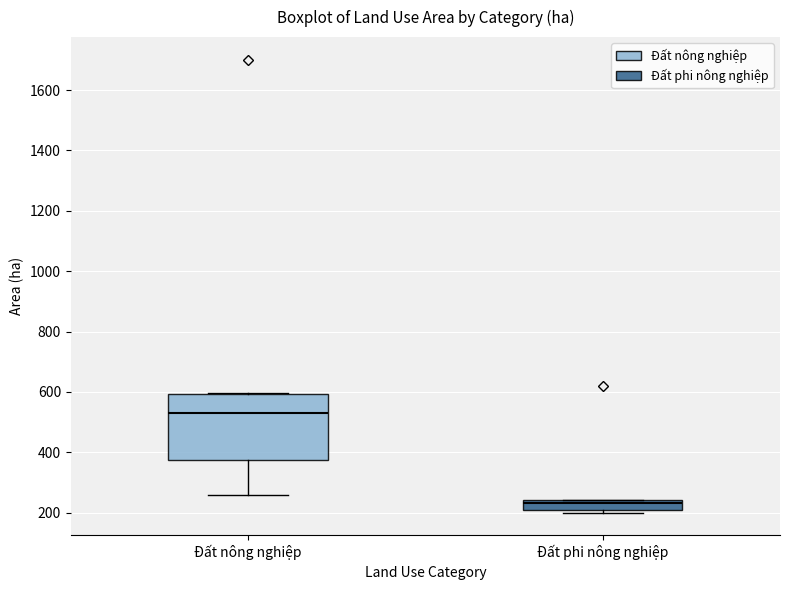

Reading left to right, transcribe this box plot: for each box, give where its median line is, the range the box spans, and where its two whiskers end, as read against the y-axis. The values are not printed on the chart, so give them approximately, as read against the axis.

Đất nông nghiệp: median 540, box 380 to 600, whiskers 260 to 600
Đất phi nông nghiệp: median 240 (just below the box's upper edge), box 220 to 240, whiskers 200 to 240